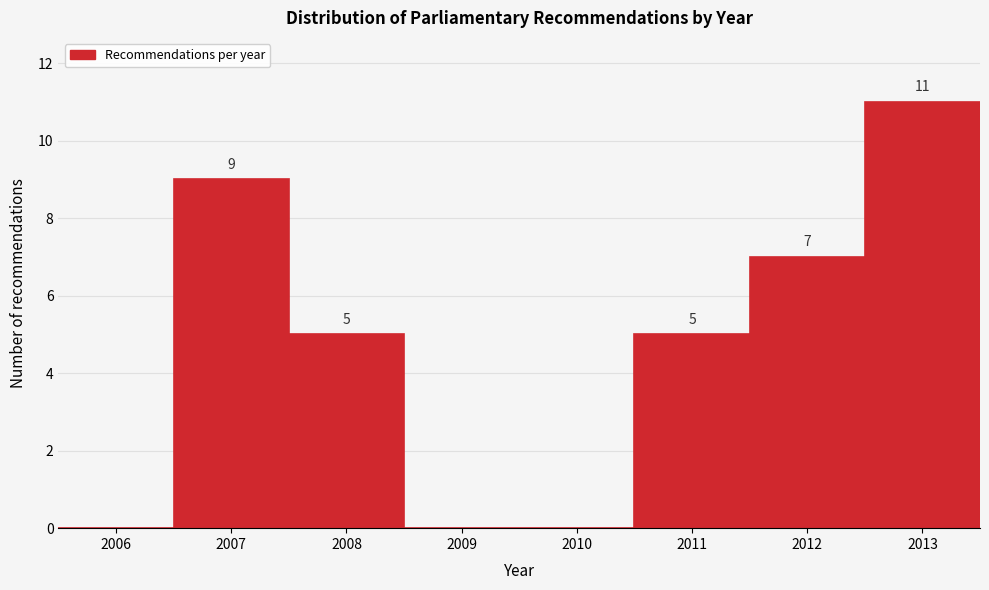

Reading left to right, extract all data points from this chart.

2006=0	2007=9	2008=5	2009=0	2010=0	2011=5	2012=7	2013=11